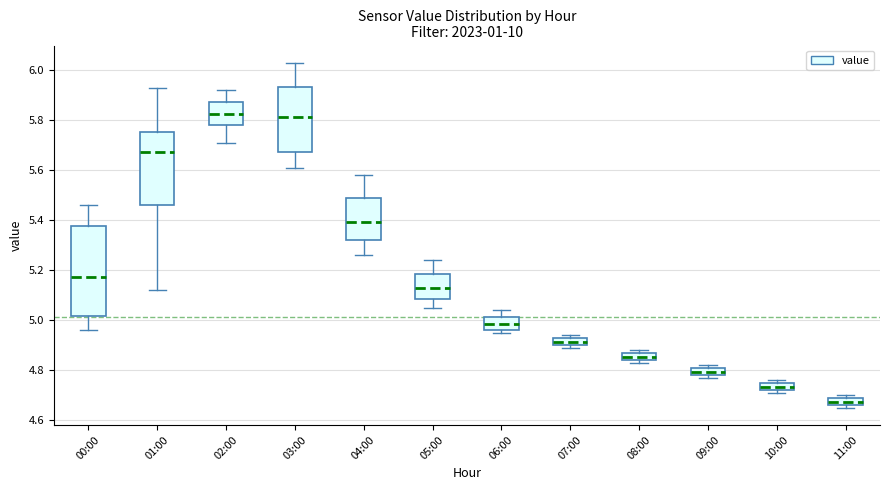

Where is the upper edge of the box for 11:00 on the y-axis? The values are not printed on the chart, so give them approximately, as read against the axis.

4.70